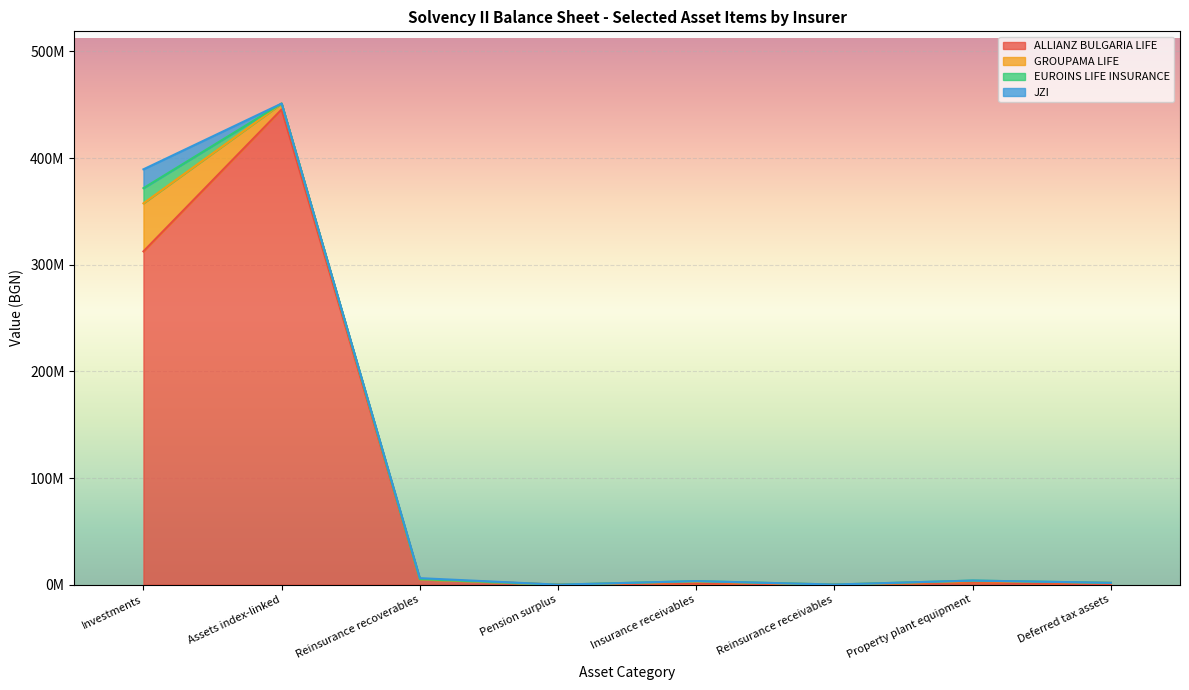

Reading right to left, what are all the values shown in this chart?

ALLIANZ BULGARIA LIFE: 0.0	2269260.0	120512.8	1206847.7	0.0	4951260.0	445558269.7	312480673.1
GROUPAMA LIFE: 1701000.0	1039230.5	0.0	1641000.0	0.0	0.0	5498379.0	45050667.1
EUROINS LIFE INSURANCE: 34372.8	531476.8	0.0	480762.8	0.0	270867.6	73855.2	14219828.8
JZI: 0.0	0.0	0.0	0.0	0.0	892140.4	0.0	17678163.0